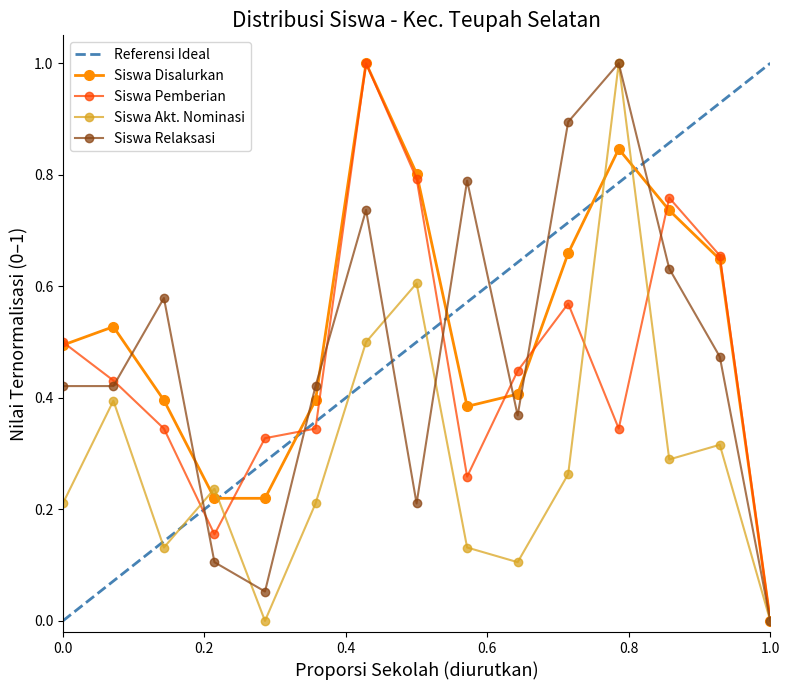

True or false: Siswa Disalurkan has more than 0 points higher than both neighbors.

True